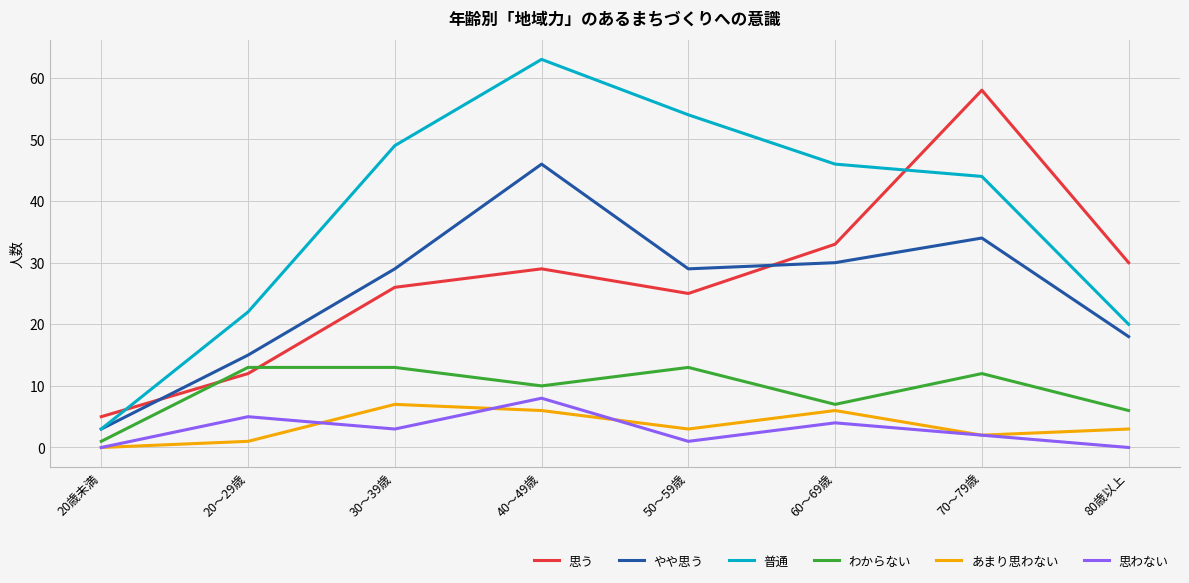

In 思わない, how many points are lower than both neighbors (excluding endpoints)?

2